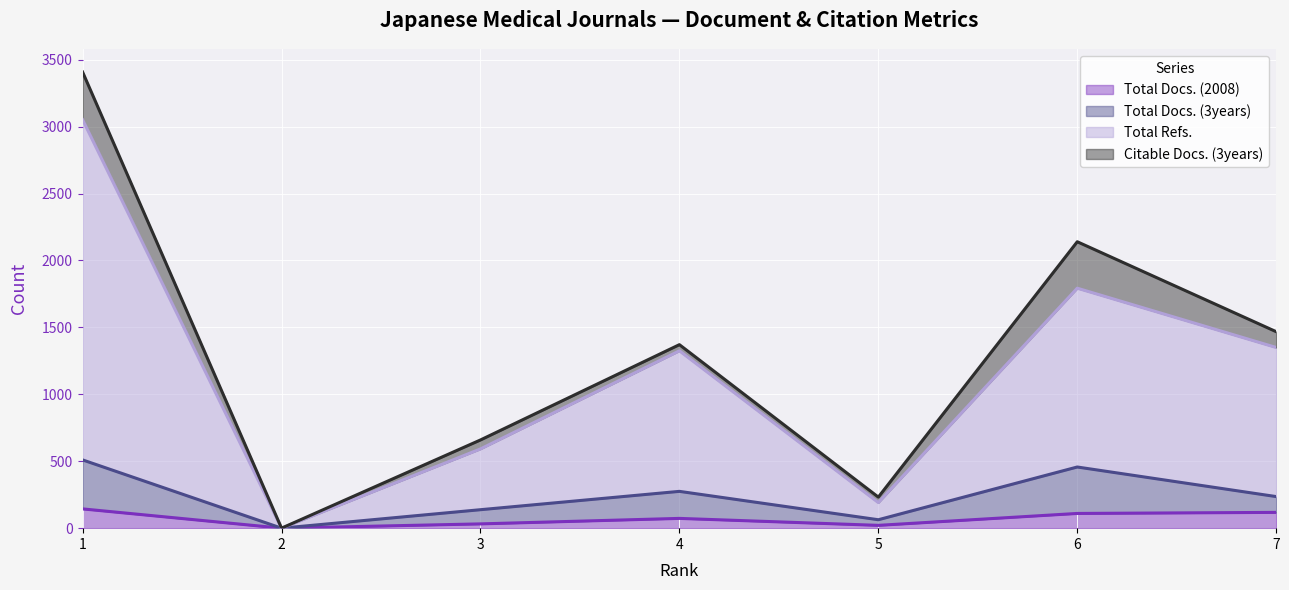

Read the Total Refs. value at 5, to the nearest 10.

190